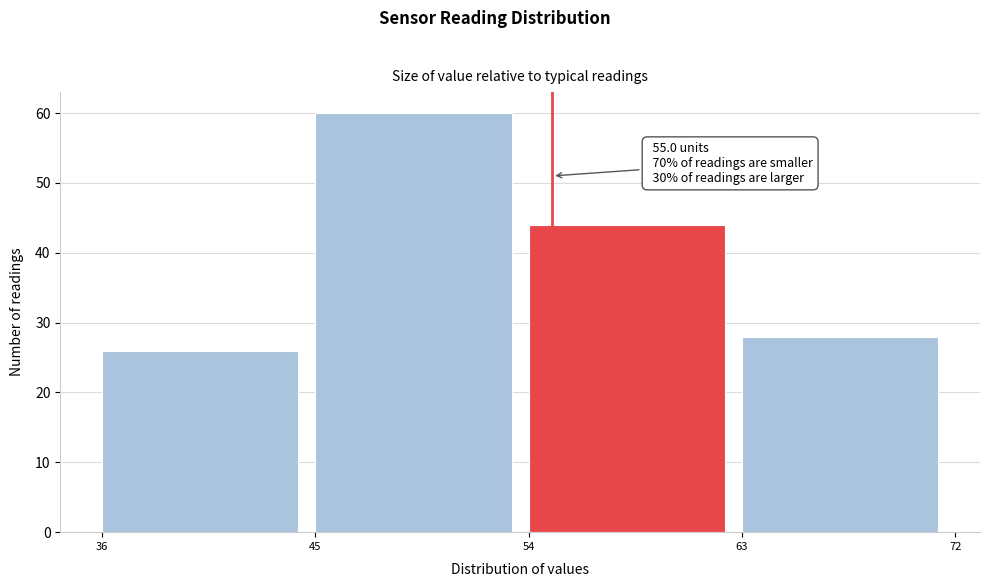

Which range on the x-axis has the tallest bar?

45 to 54